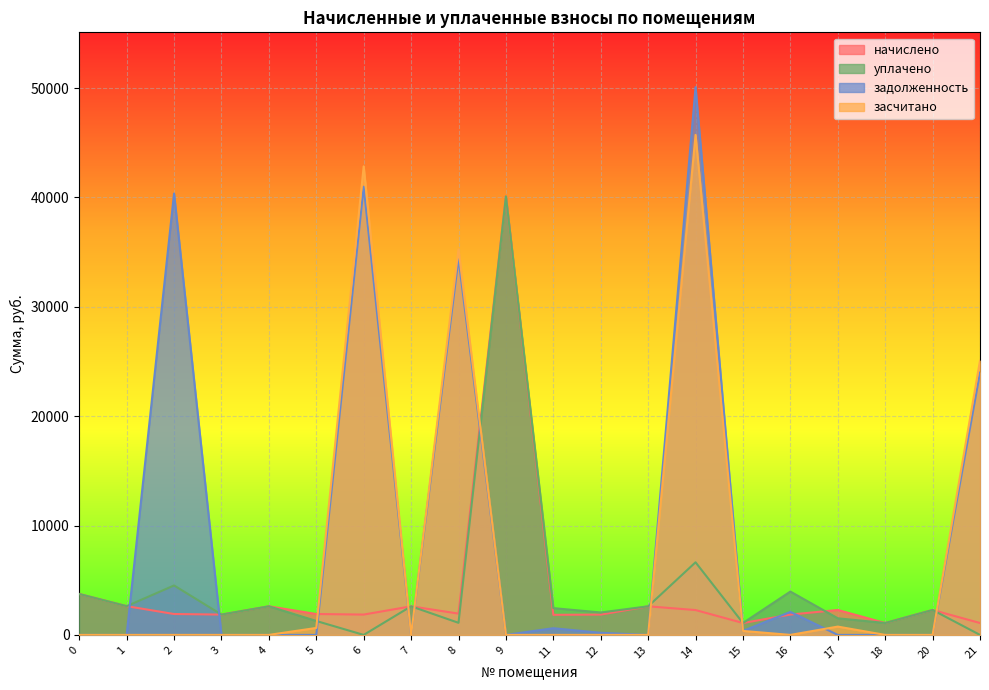

What is the value of the задолженность point at the 15th from the left?

362.6